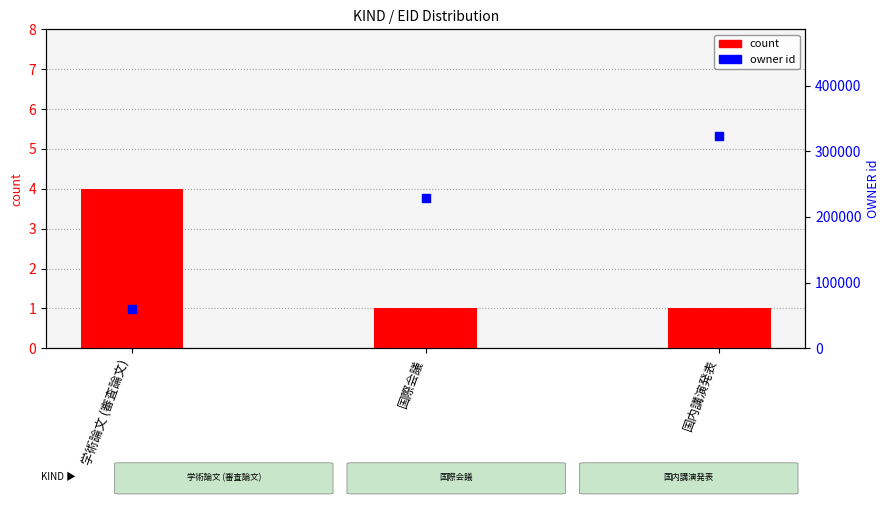

At how many categories does at least one series exceed 185023?

2